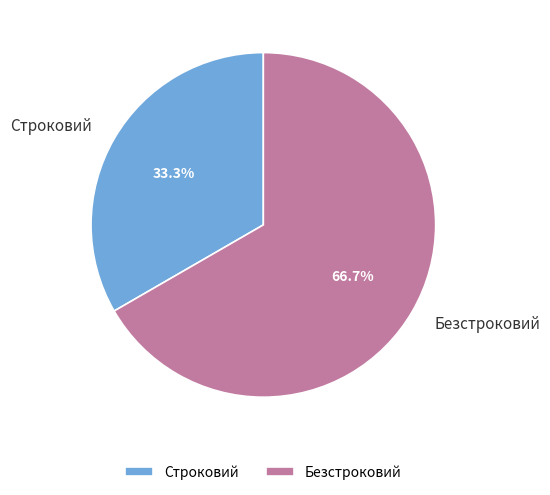

What is the largest slice in the pie chart?

Безстроковий